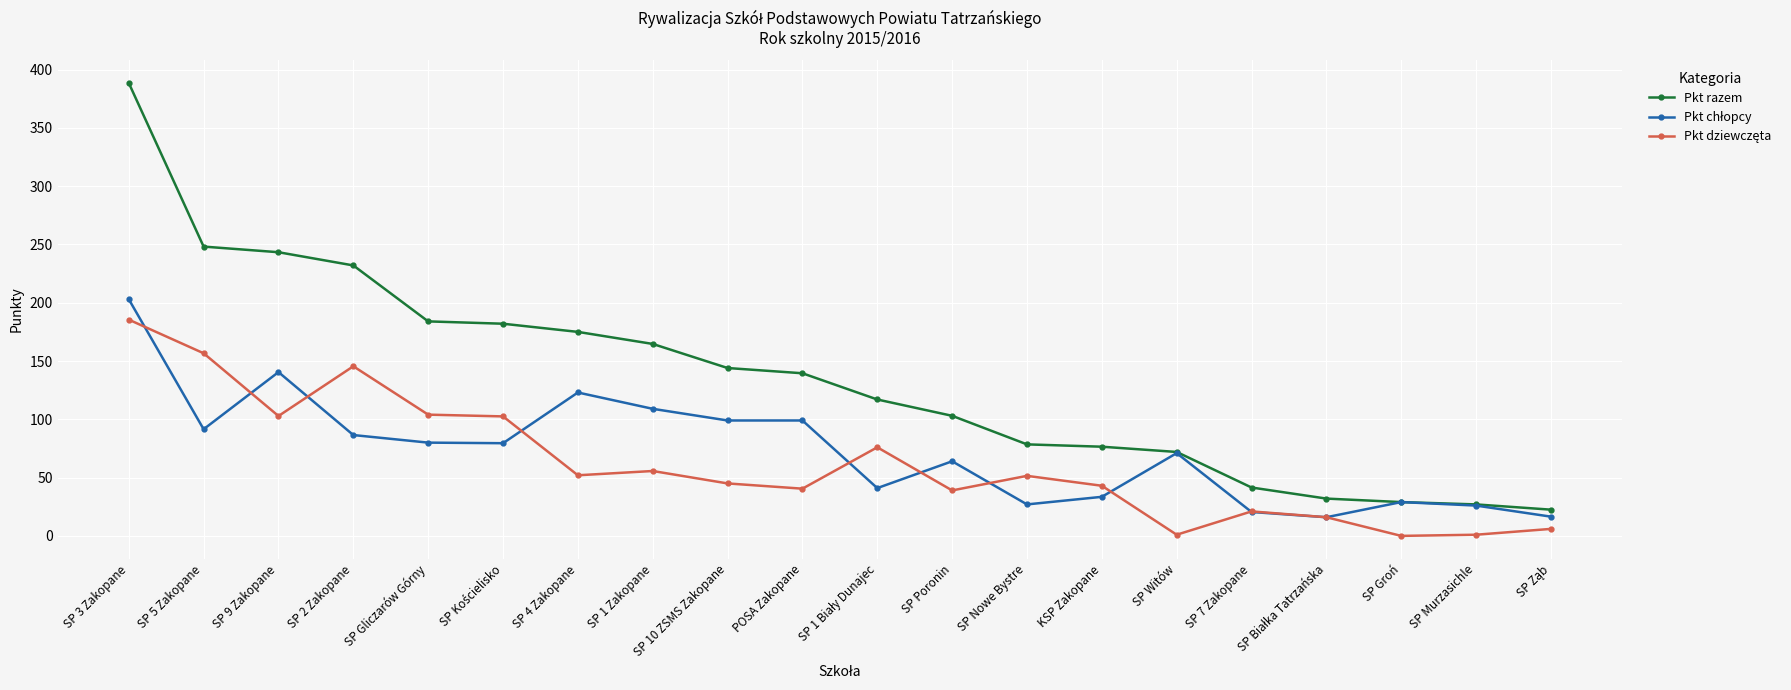

Is this an area chart (filled region under the line)?

No